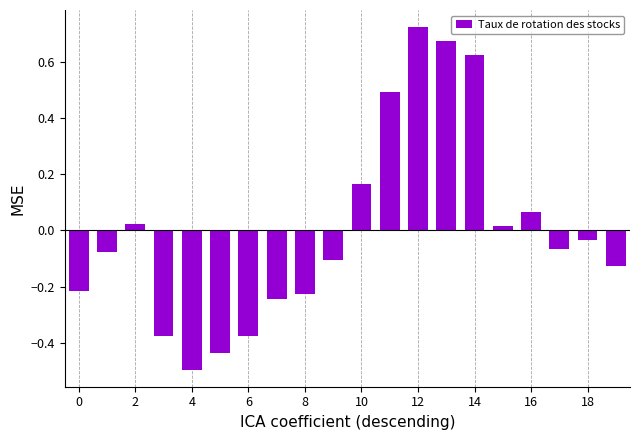

What is the minimum value shown in the chart?

-0.5